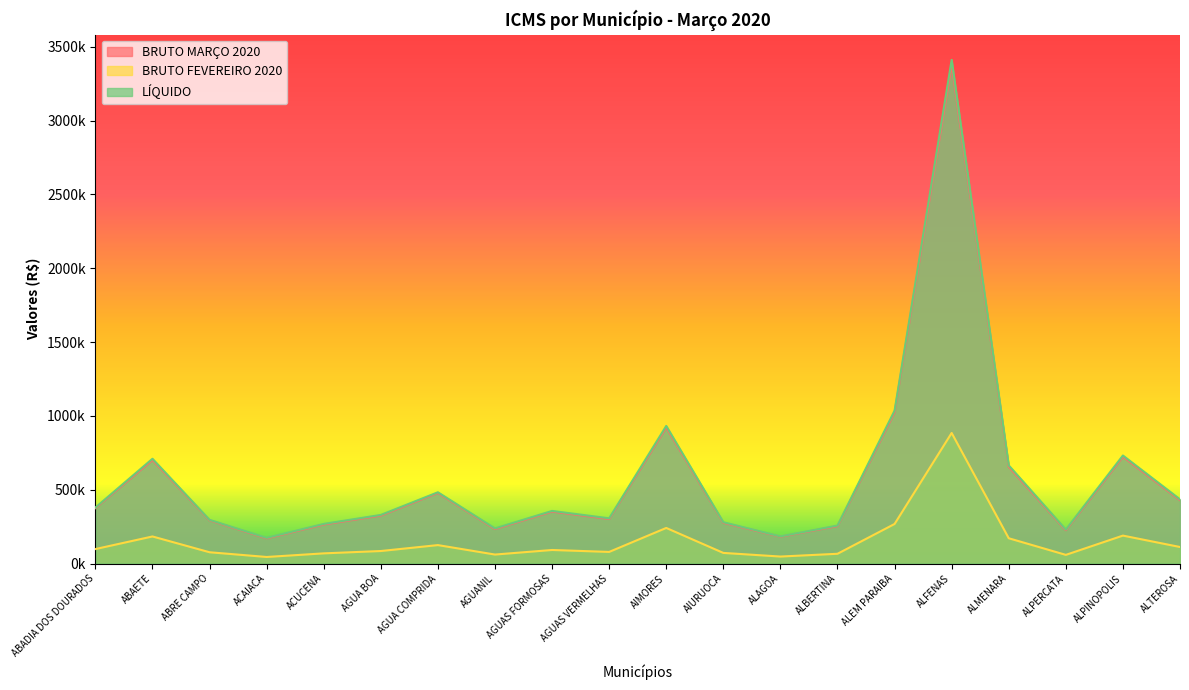

Where is the first local maximum for LÍQUIDO?

ABAETE